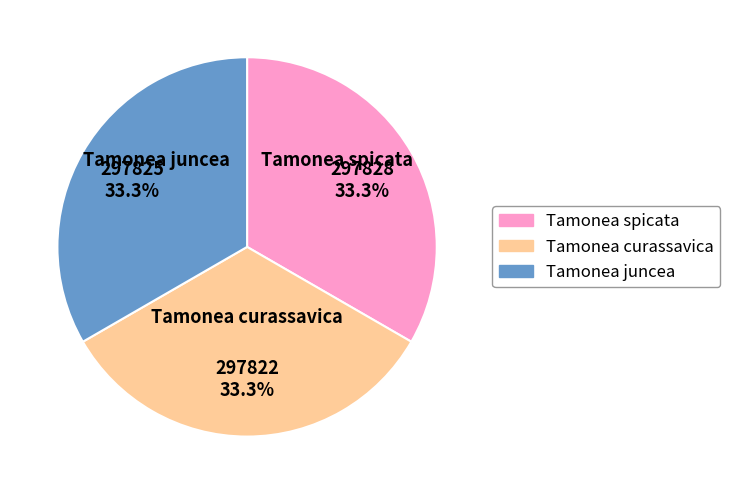

Combined, what portion of the pie is Tamonea curassavica and Tamonea juncea?

66.7%